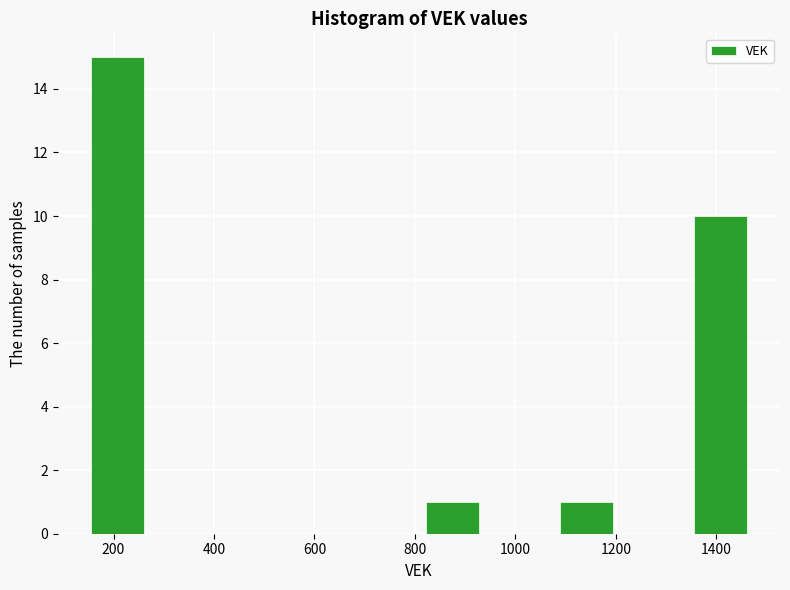

Reading left to right, transcribe this chart: for each bar, give the range it covers on the x-axis and its height. Neither the bar edges nor the heights are printed on the chart, so give them approximately, as read against the axes.

140 to 280: 15
280 to 400: 0
400 to 540: 0
540 to 680: 0
680 to 800: 0
800 to 940: 1
940 to 1080: 0
1080 to 1200: 1
1200 to 1340: 0
1340 to 1480: 10